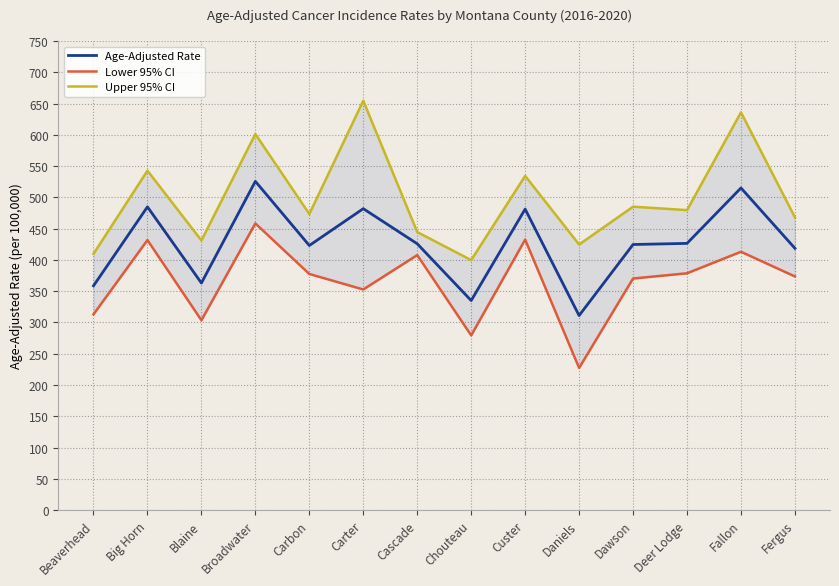

The Lower 95% CI series shows 693.5 at Broadwater. True or false?

False